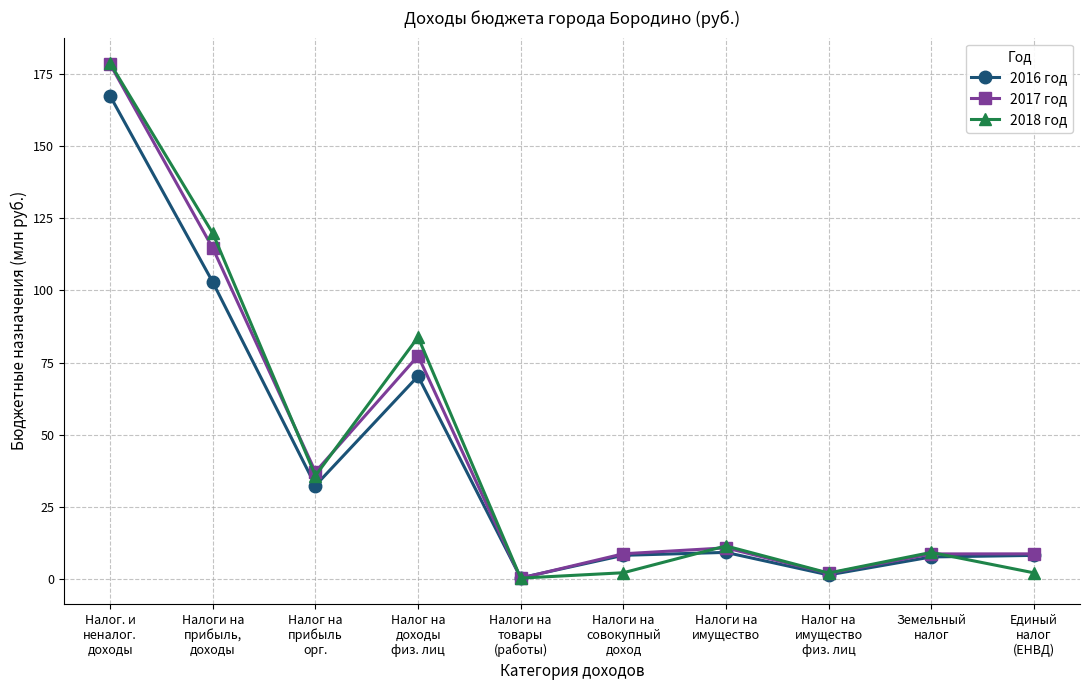

What is the maximum value for 2017 год?

178.2